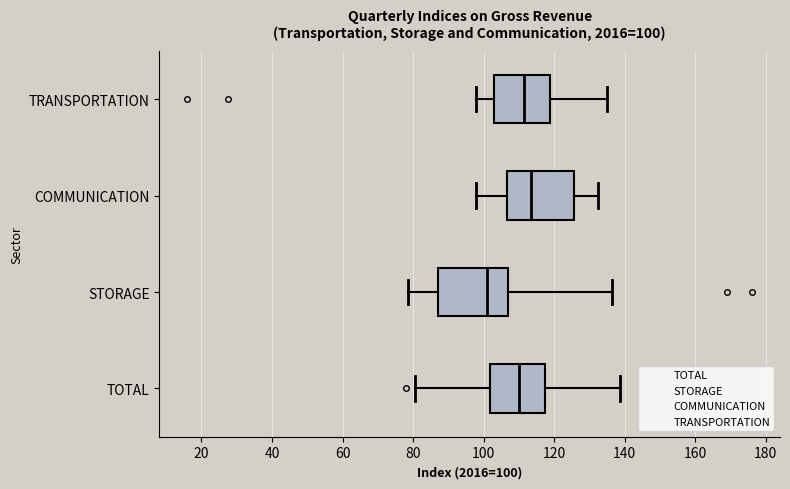

Which box has the furthest to the left median line?

STORAGE